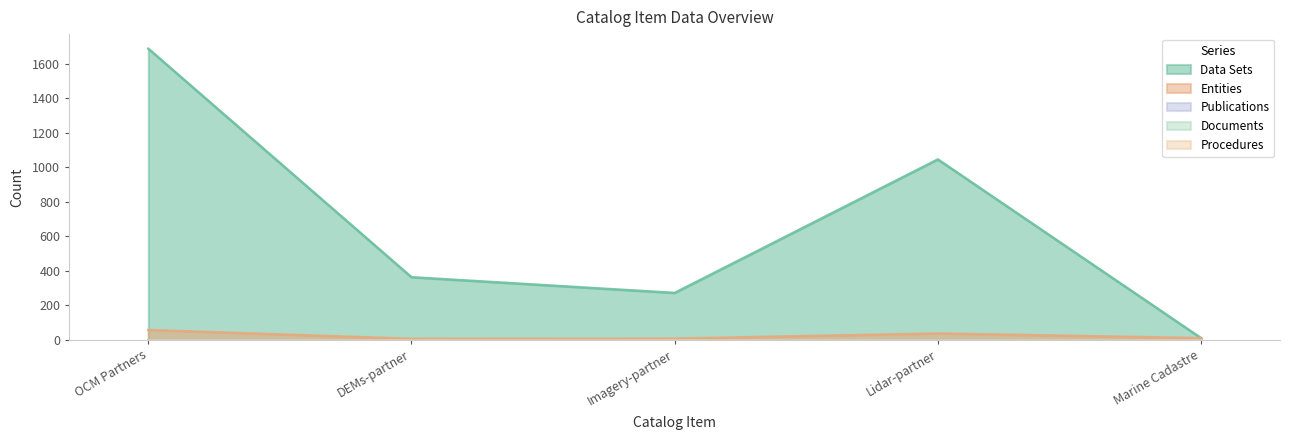

In Entities, how many points are higher than both neighbors (excluding endpoints)?

1